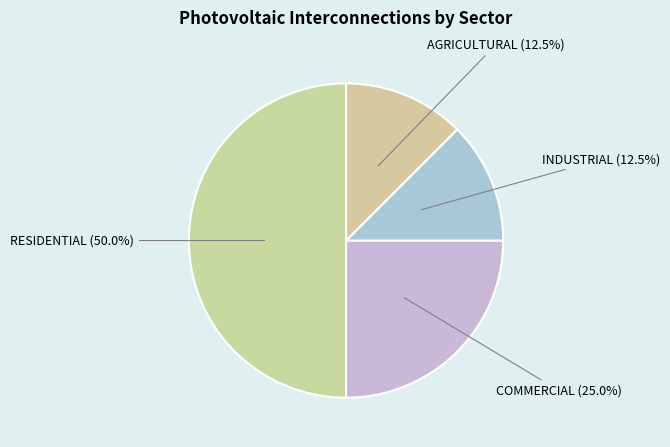

Combined, what portion of the pie is INDUSTRIAL and COMMERCIAL?

37.5%